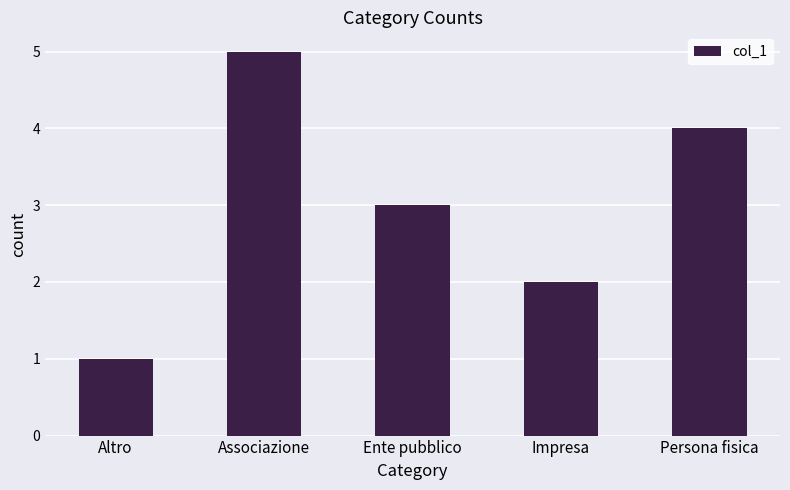

What position from the left is Altro?

1